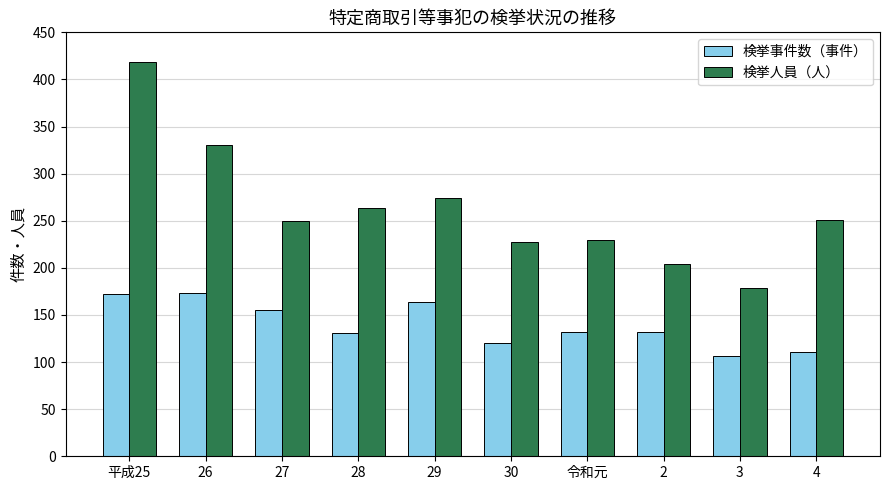

List the series in order of their peak value, highest first.

検挙人員（人）, 検挙事件数（事件）